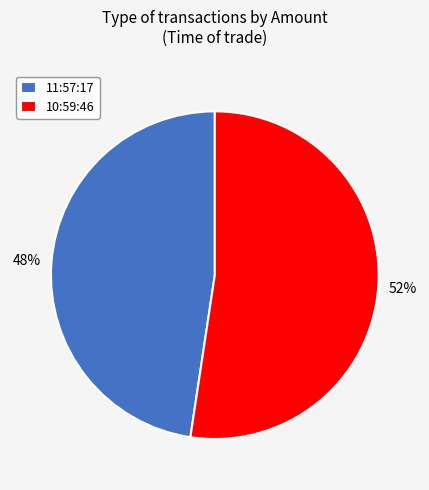

Which slice is the largest?

10:59:46